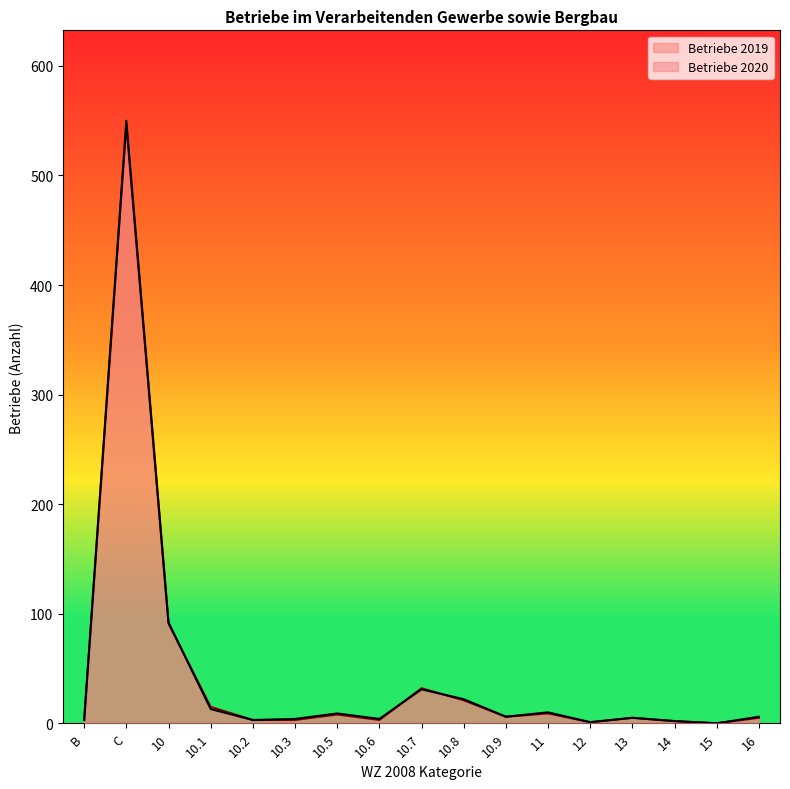

What are all the series names shown in the legend?

Betriebe 2019, Betriebe 2020